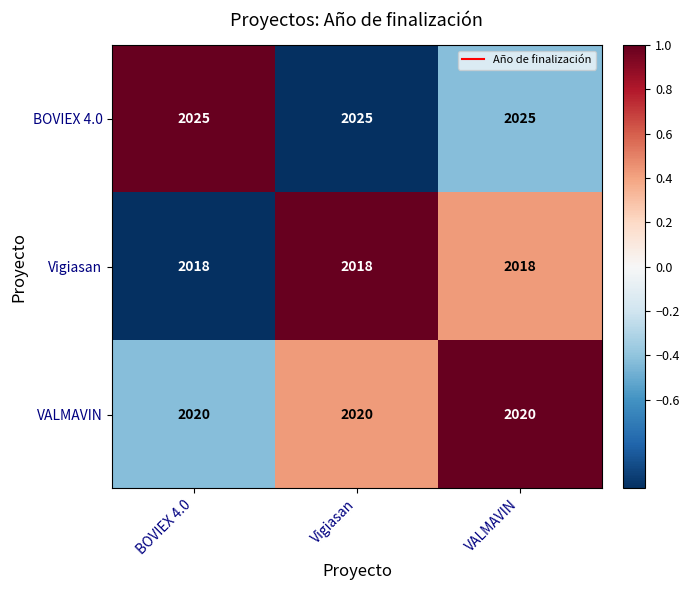

The Vigiasan series shows 2018 at Vigiasan. True or false?

True